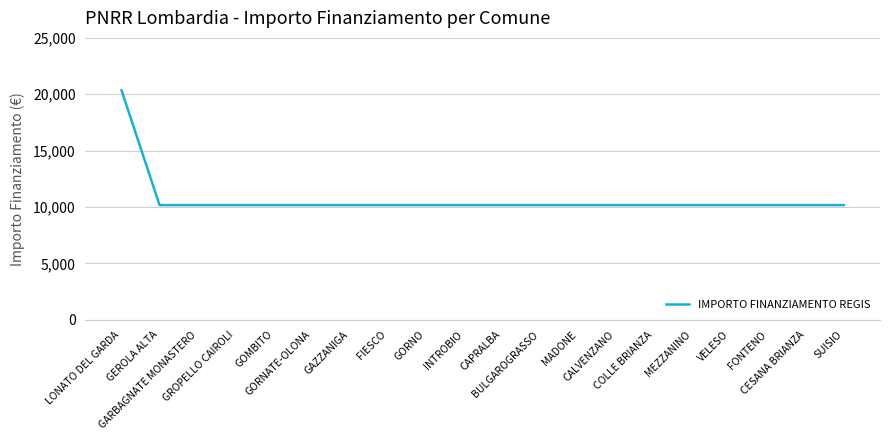

What position from the right is MADONE?

8